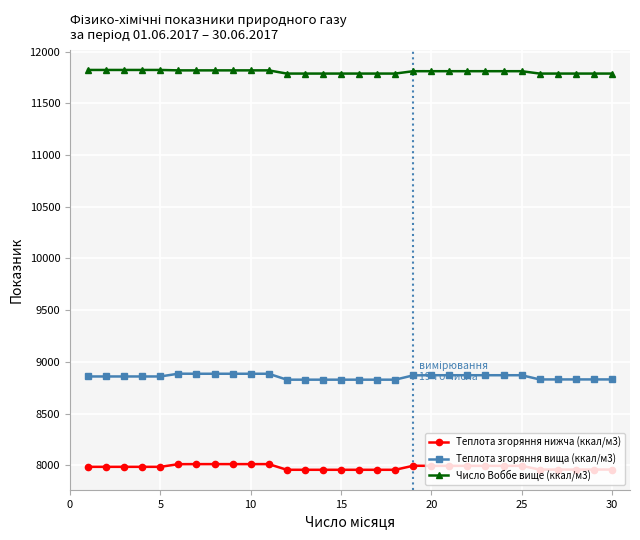

Which series has the widest spread of values?

Теплота згоряння вища (ккал/м3)